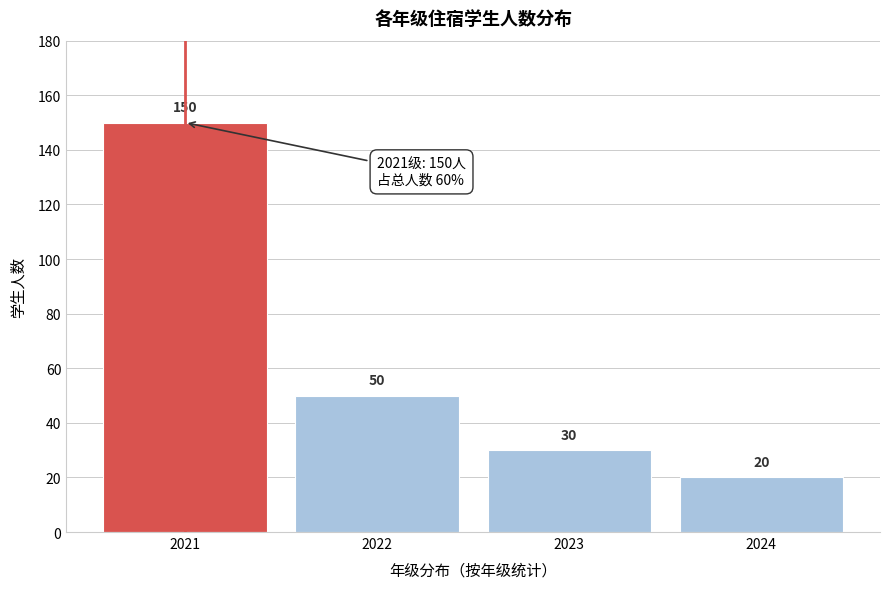

Reading right to left, what are all the values shown in this chart?

2024=20	2023=30	2022=50	2021=150